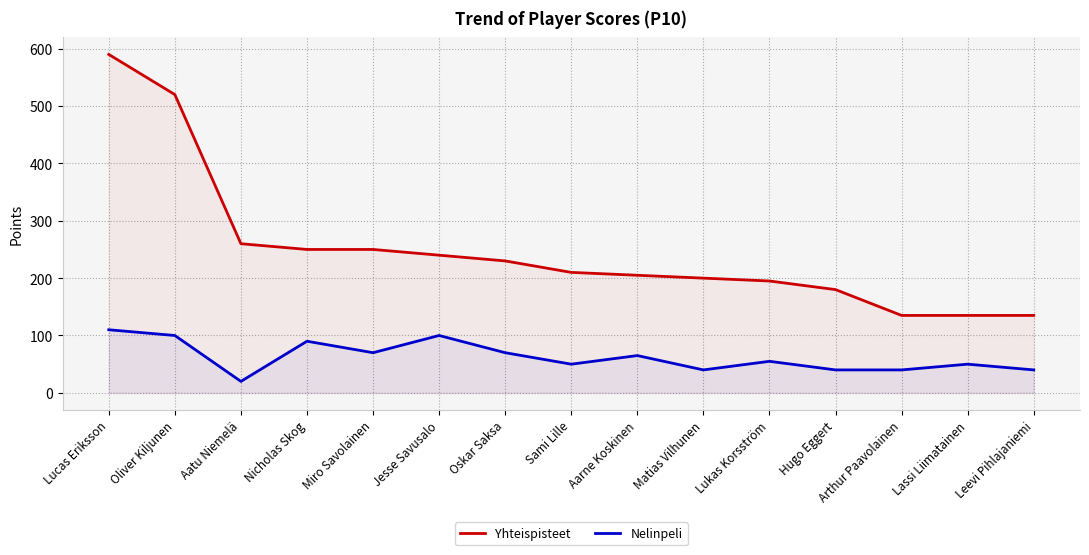

At how many categories does at least one series exceed 143?

12